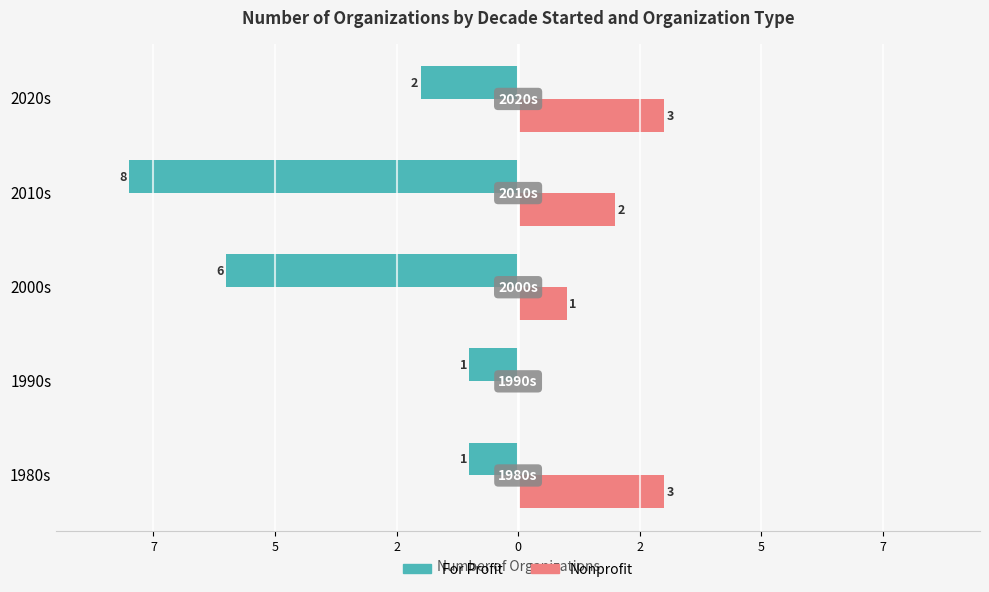

What are all the series names shown in the legend?

For Profit, Nonprofit